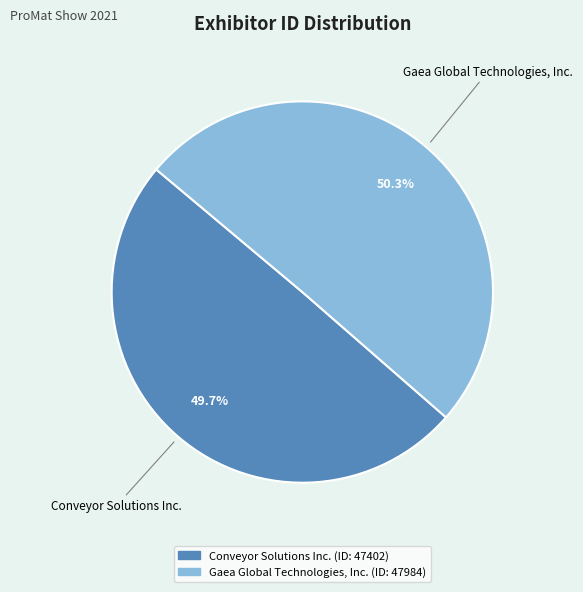

To the nearest percent, what is the difference between the Gaea Global Technologies, Inc. and Conveyor Solutions Inc. slice percentages?

1%